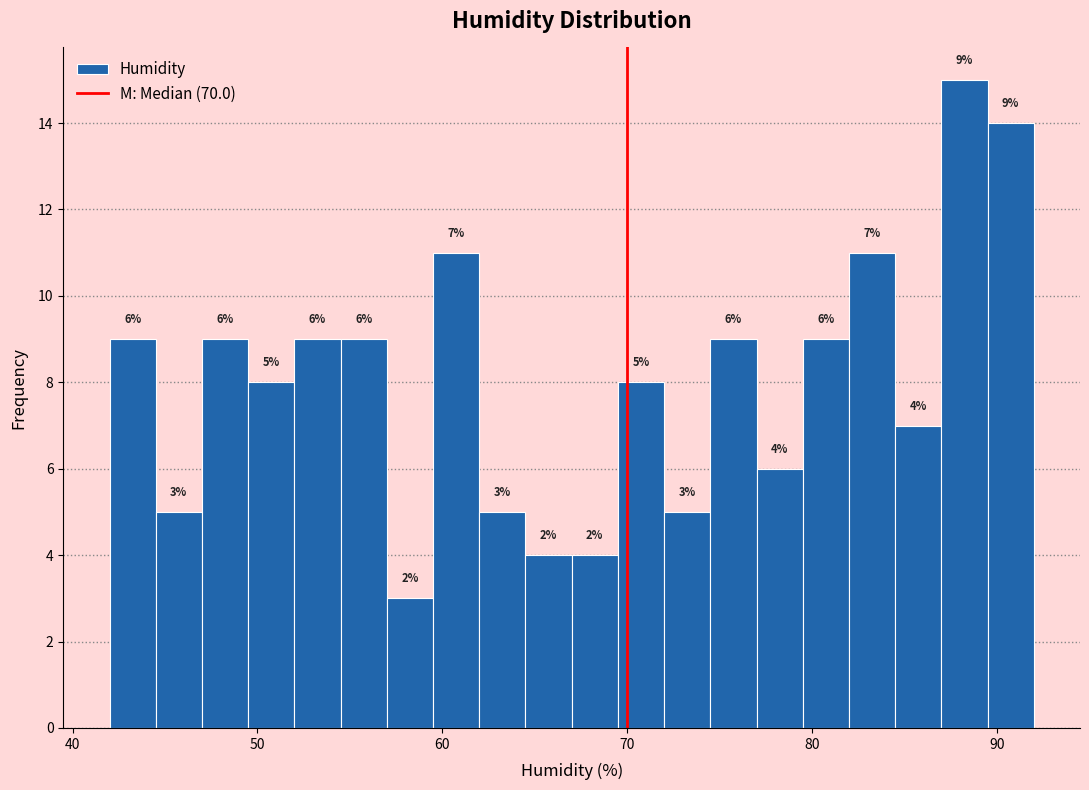

Read against the x-axis, roughly where is the centre of the tallest bar?

88